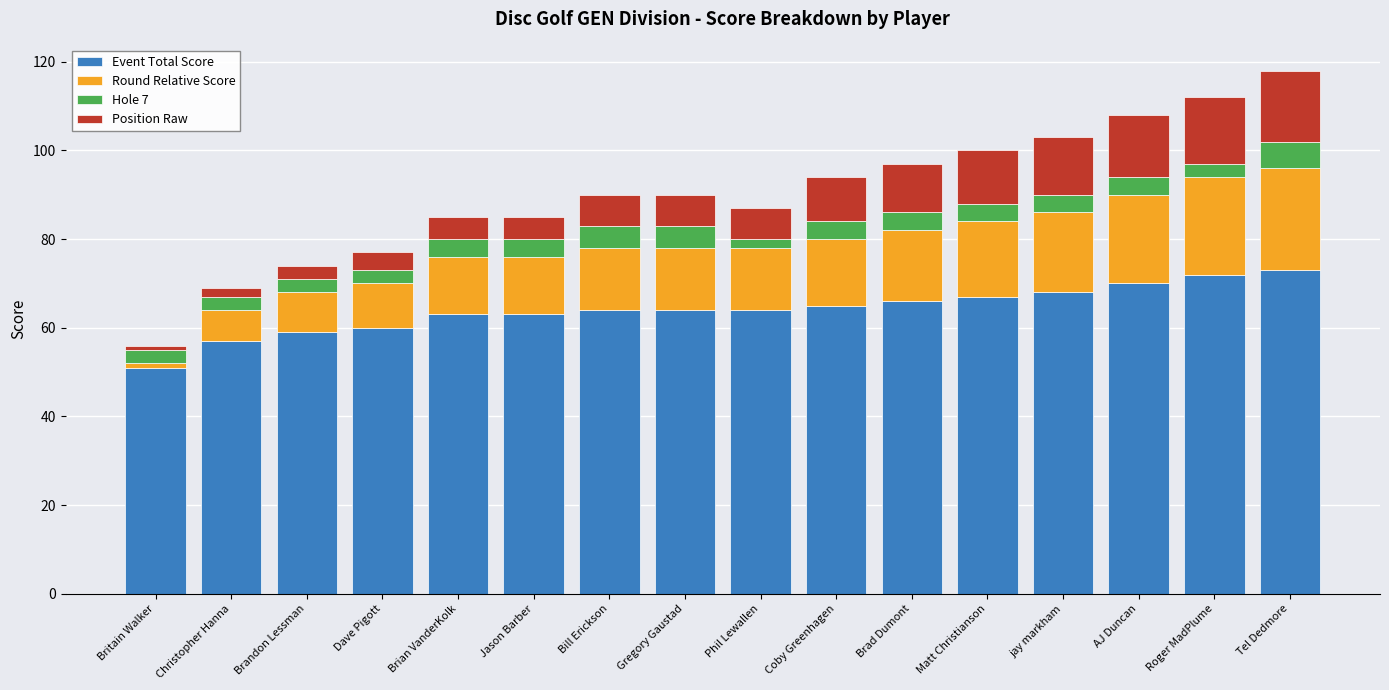

Does the chart contain stacked bars?

Yes